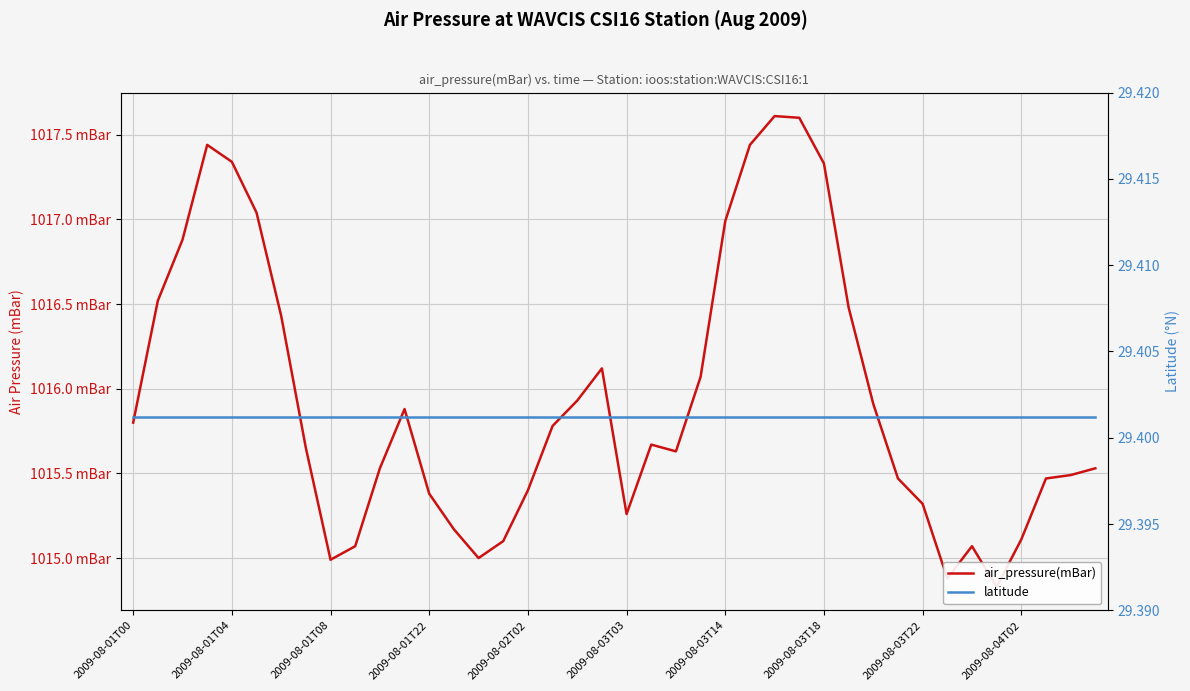

What position from the left is 2009-08-01T22?

13